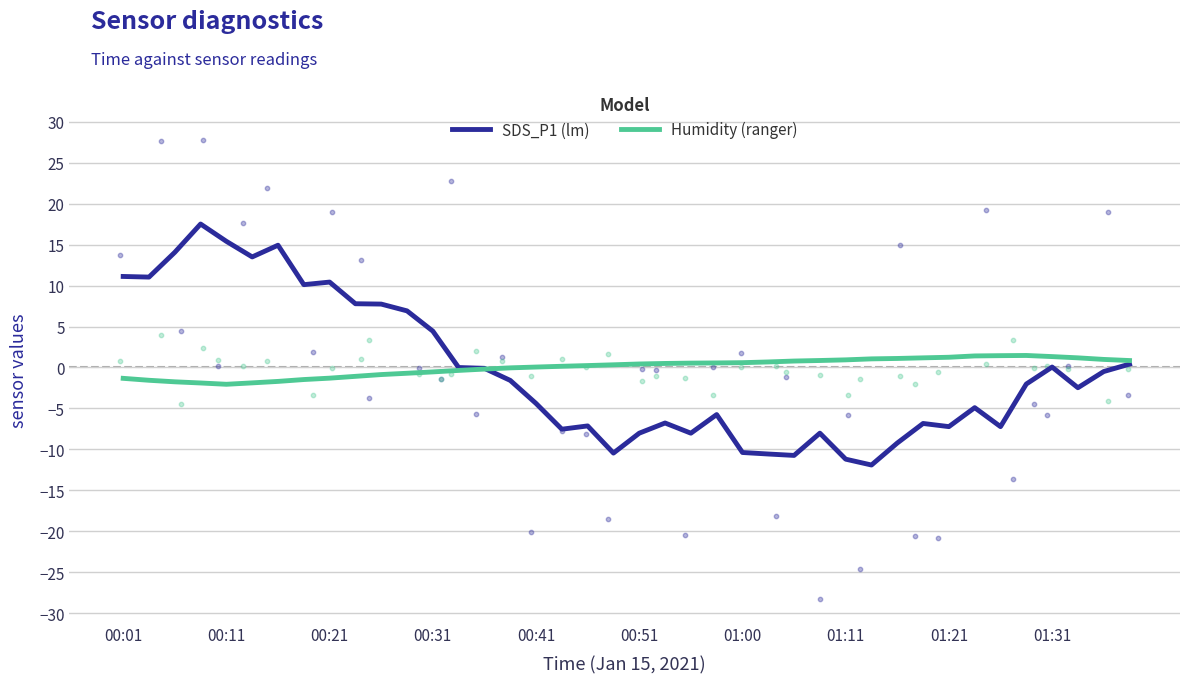

Which series has the largest Y range (max minus min)?

SDS_P1 (lm)